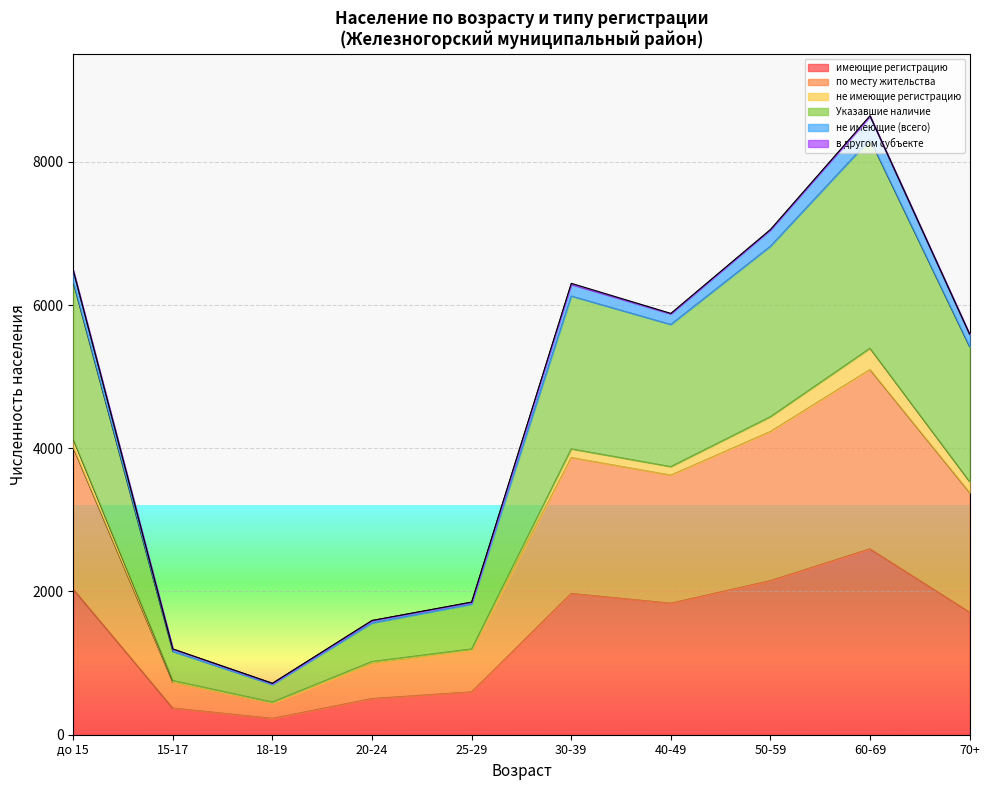

At which category is the sum across all series the highest?

60-69